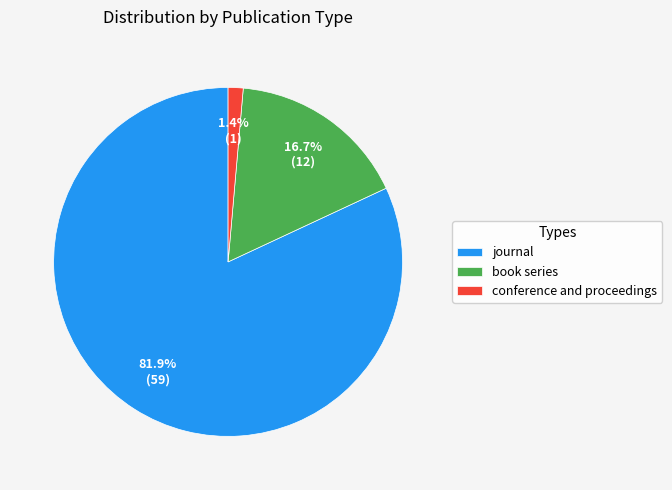

How many segments does this pie chart have?

3